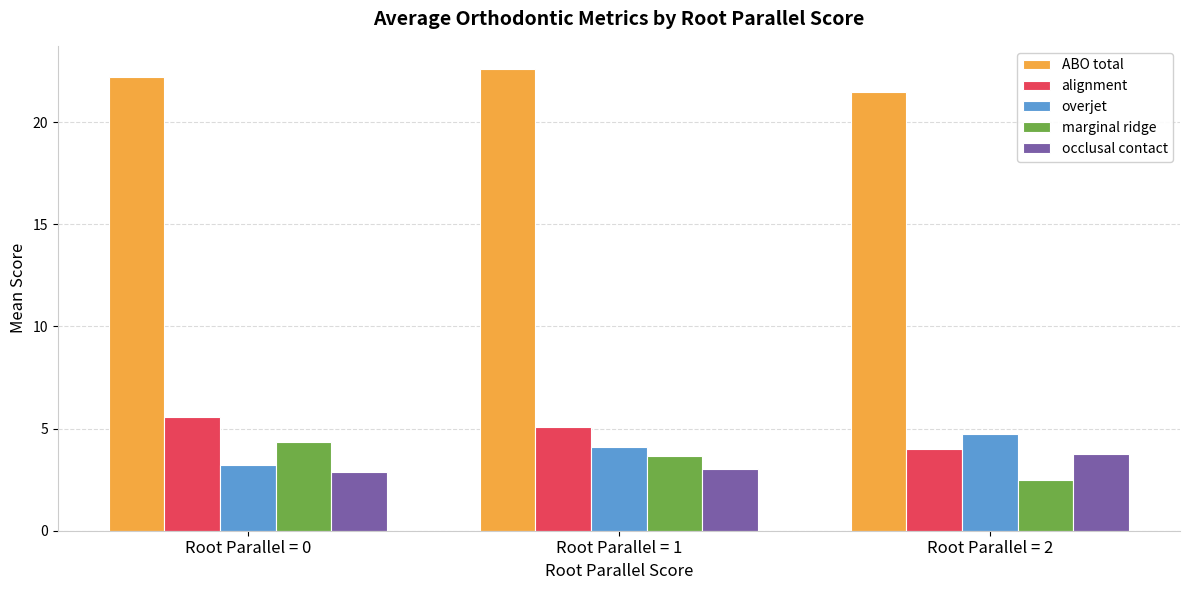

What is the difference between the marginal ridge values at Root Parallel = 0 and Root Parallel = 2?

1.8